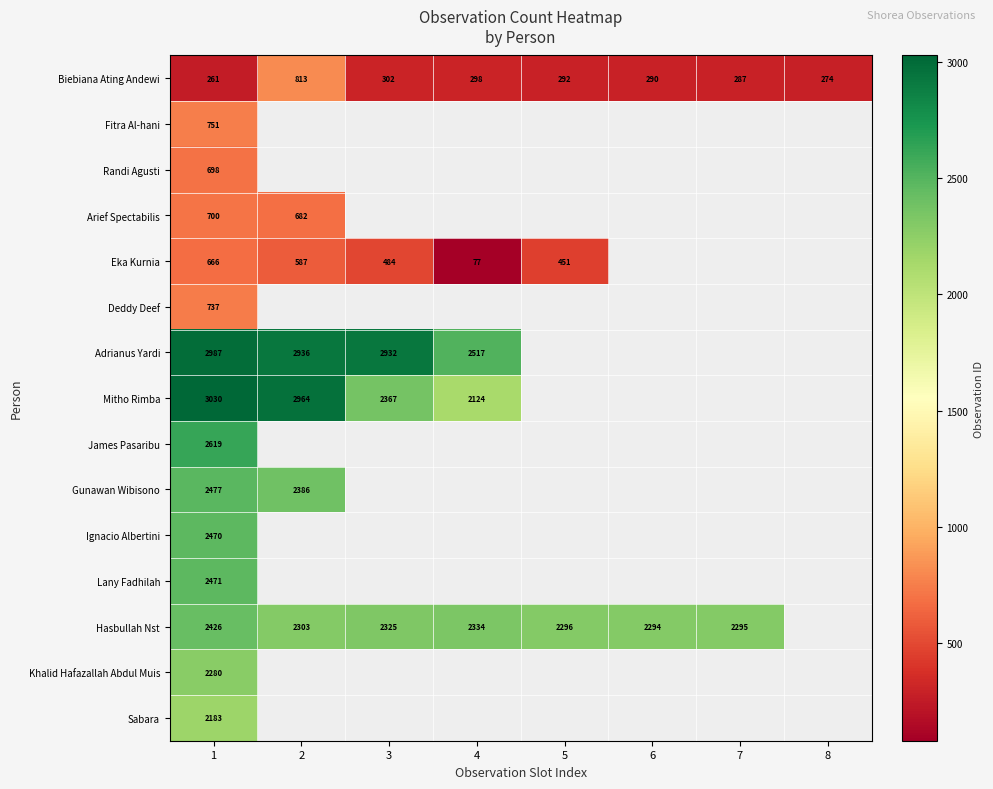

What is the difference between the highest and lowest values at 1?

2769